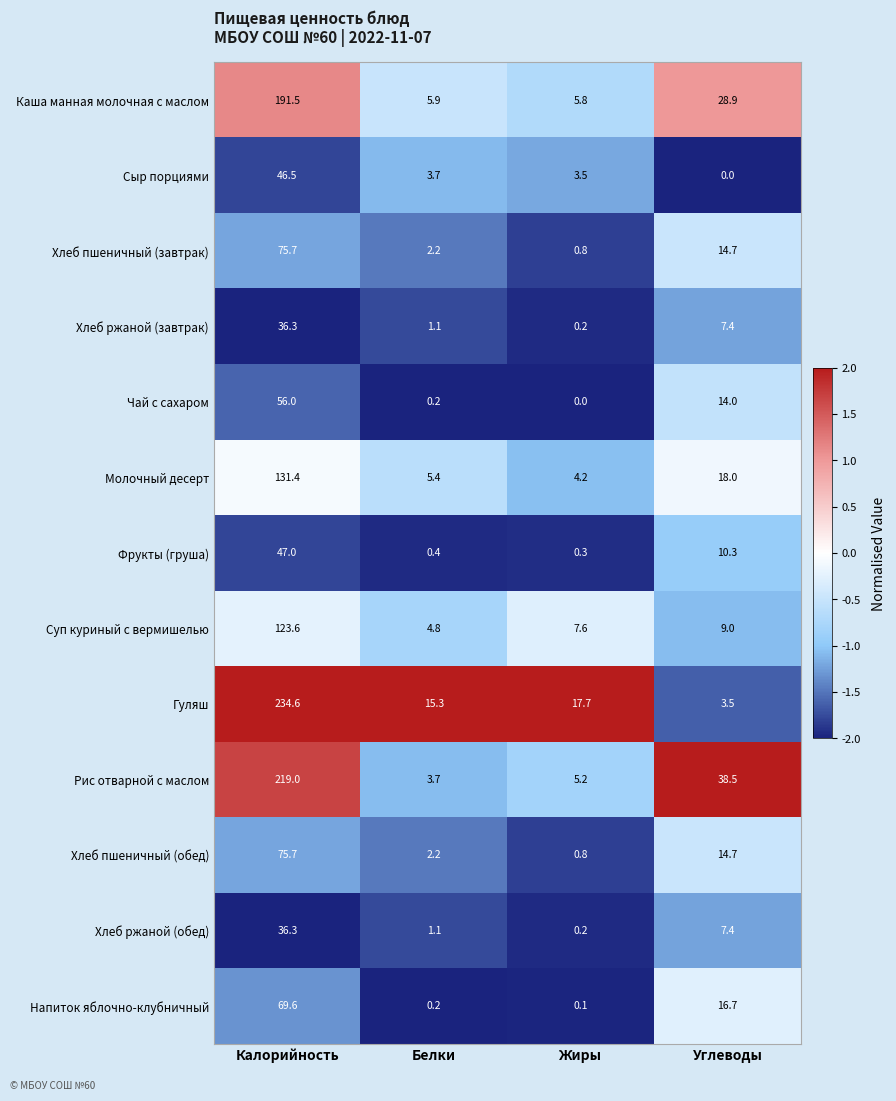

At which category is the sum across all series the highest?

Калорийность